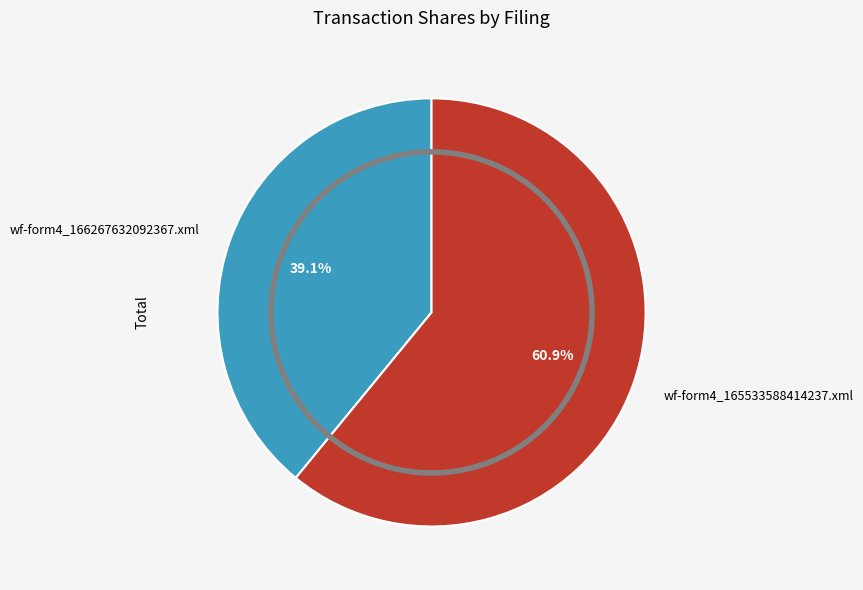

How many slices are in this pie chart?

2